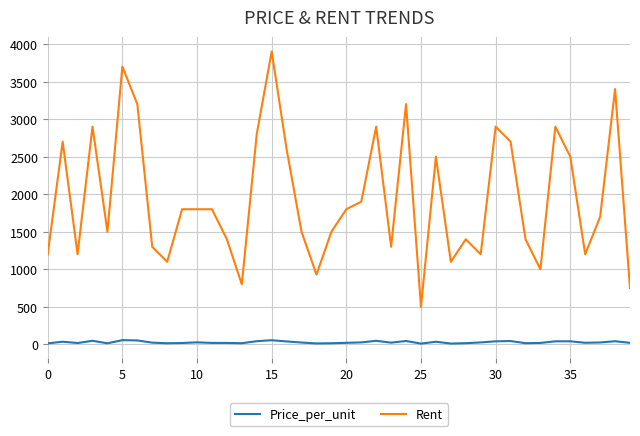

What is the difference between the maximum and minimum values in the Rent series?

3400.0